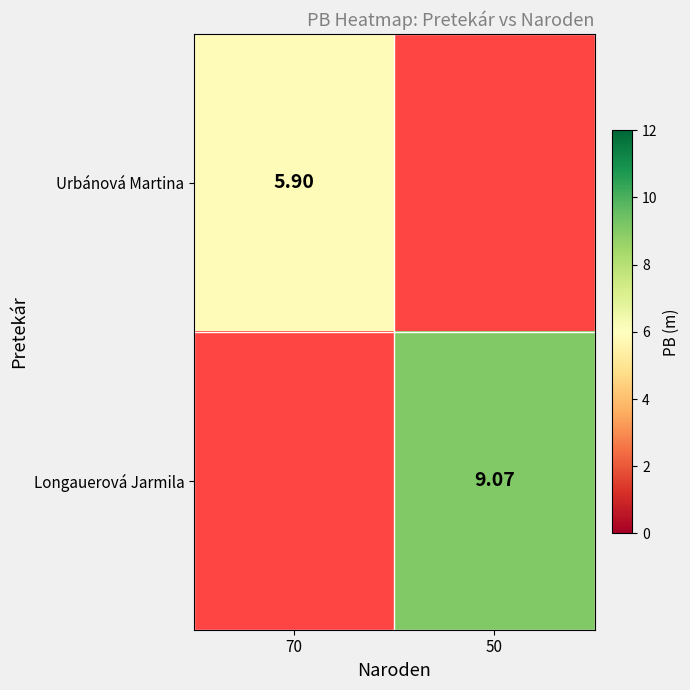

Between 70 and 50, which is larger?

50